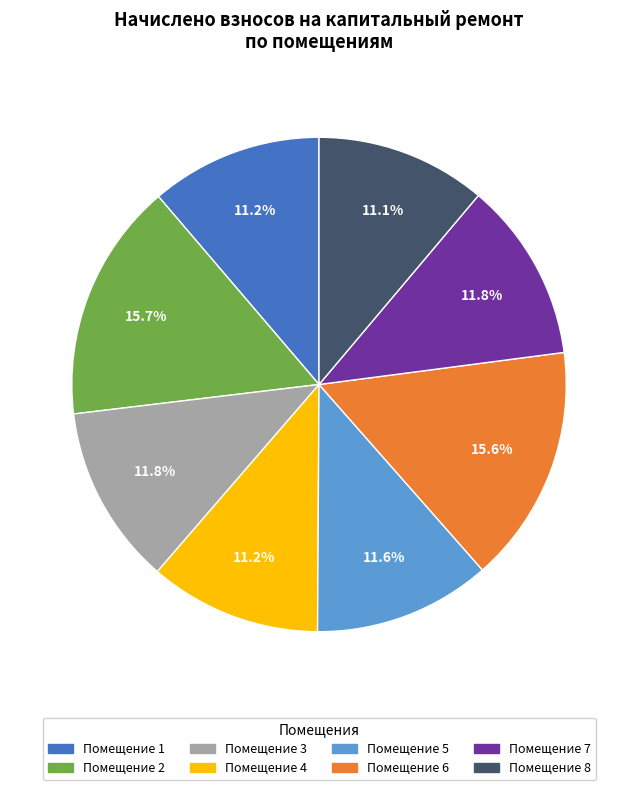

How many slices are in this pie chart?

8